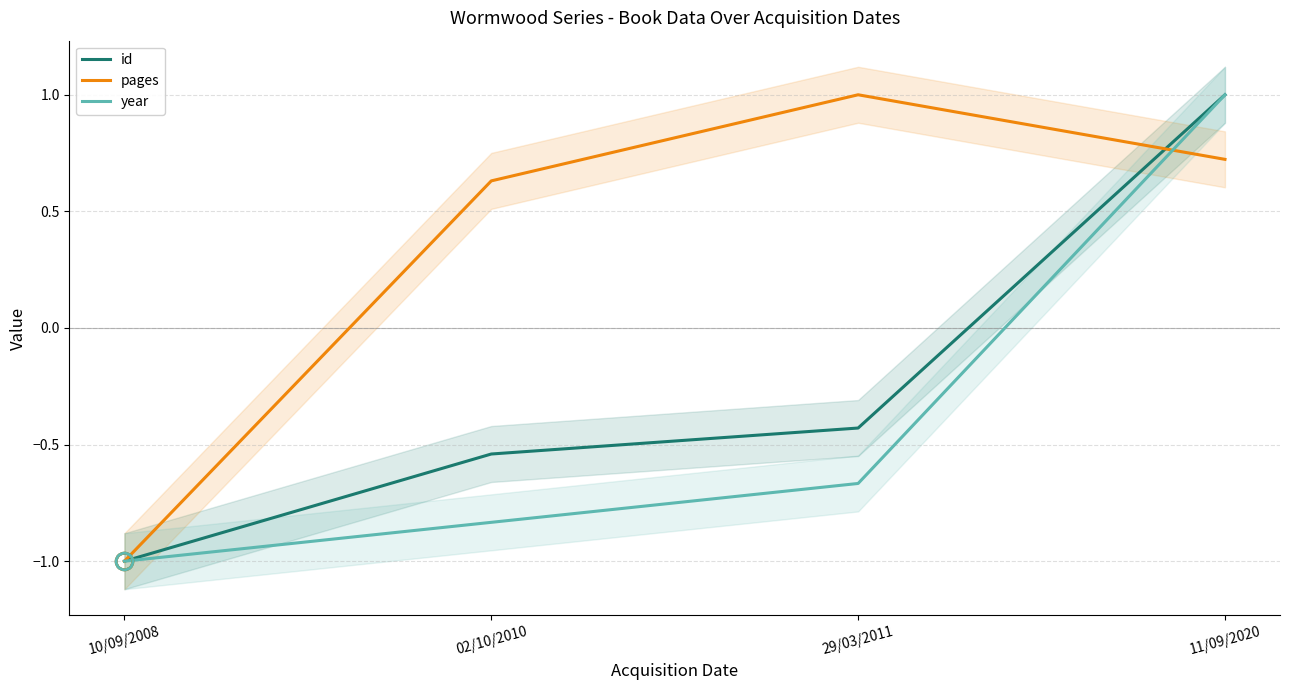

What is the sum of all pages values?

1.4